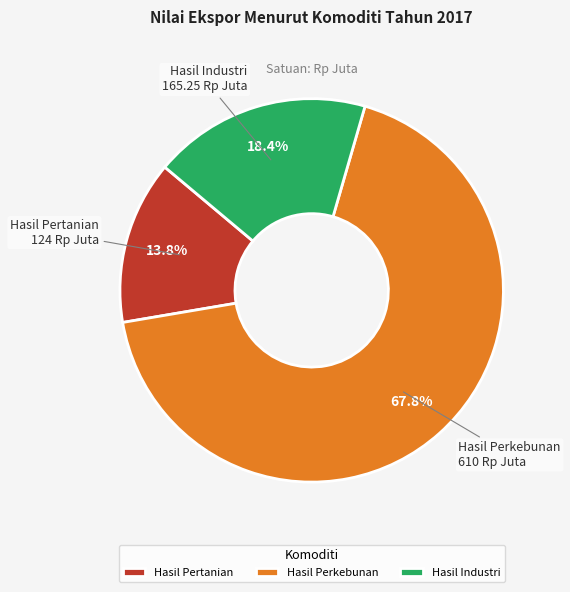

Which category has the biggest portion of the pie?

Hasil Perkebunan